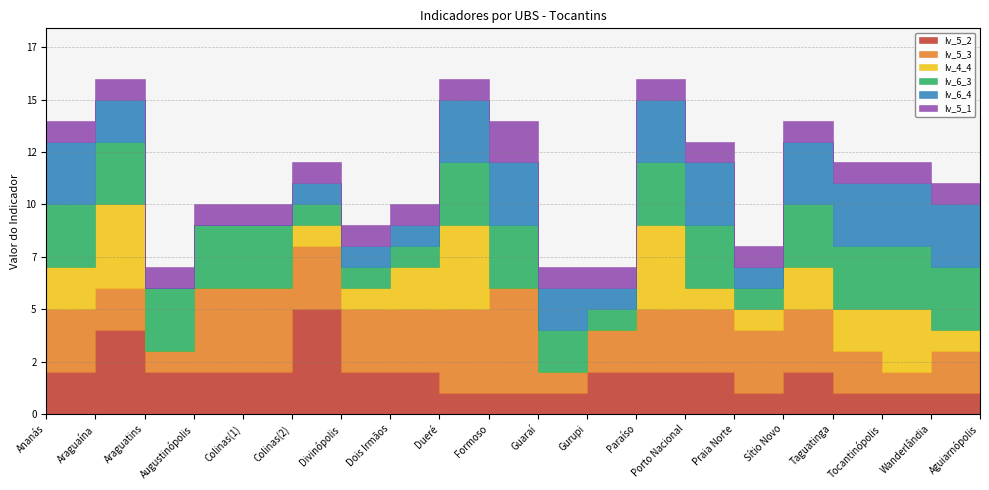

What are all the series names shown in the legend?

Iv_5_2, Iv_5_3, Iv_4_4, Iv_6_3, Iv_6_4, Iv_5_1